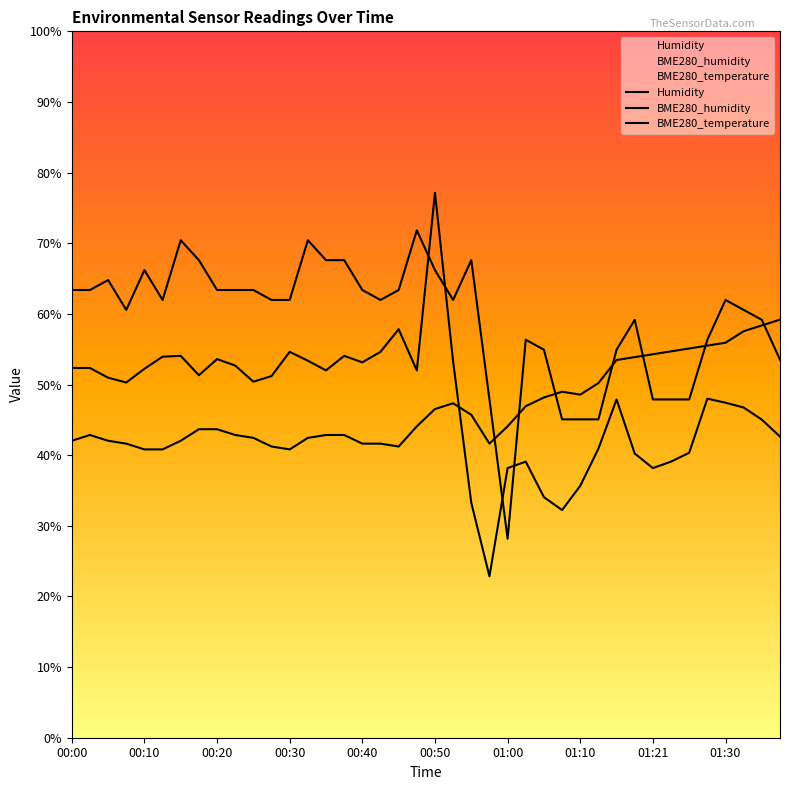

What is the highest value of the BME280_humidity series?

77.1